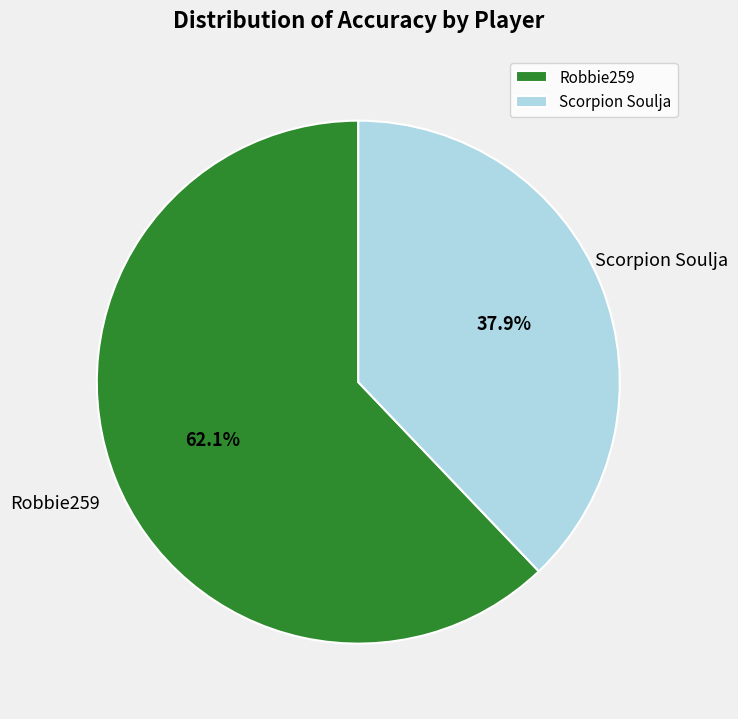

Which slice represents more than half of the pie?

Robbie259